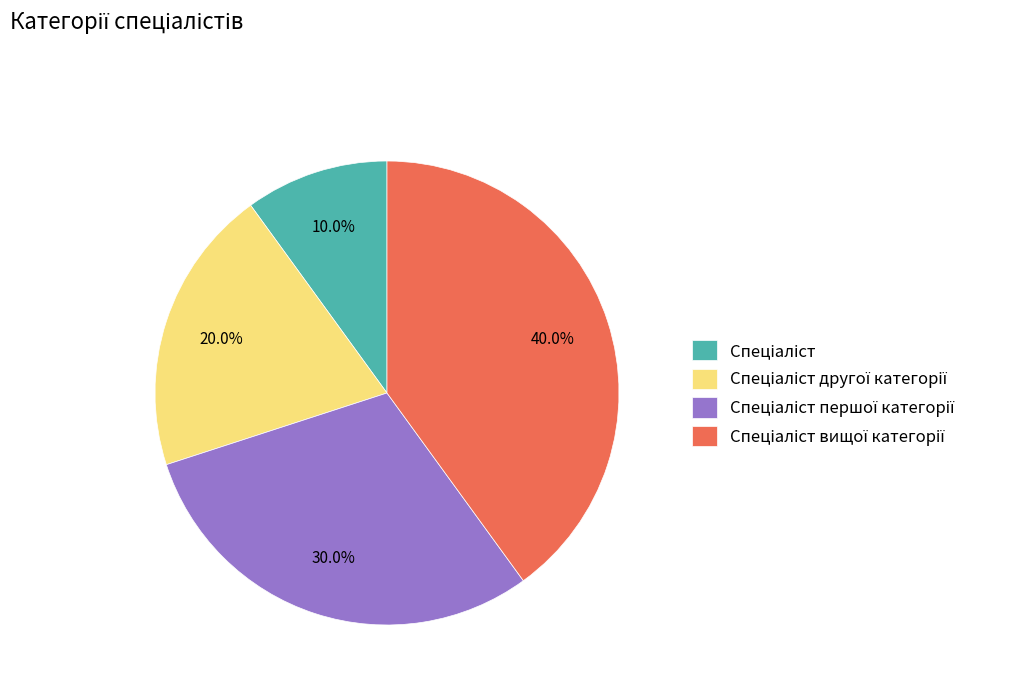

Does any single category account for the majority?

No